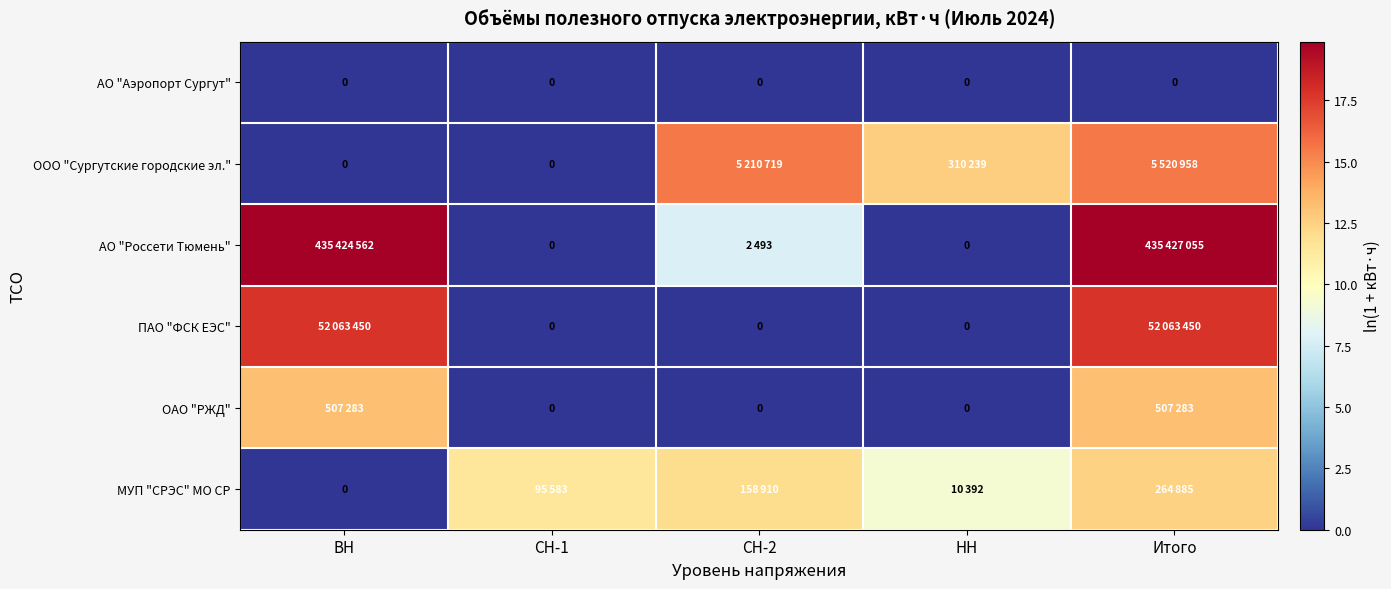

What is the average value of the ПАО "ФСК ЕЭС" series?

7.1